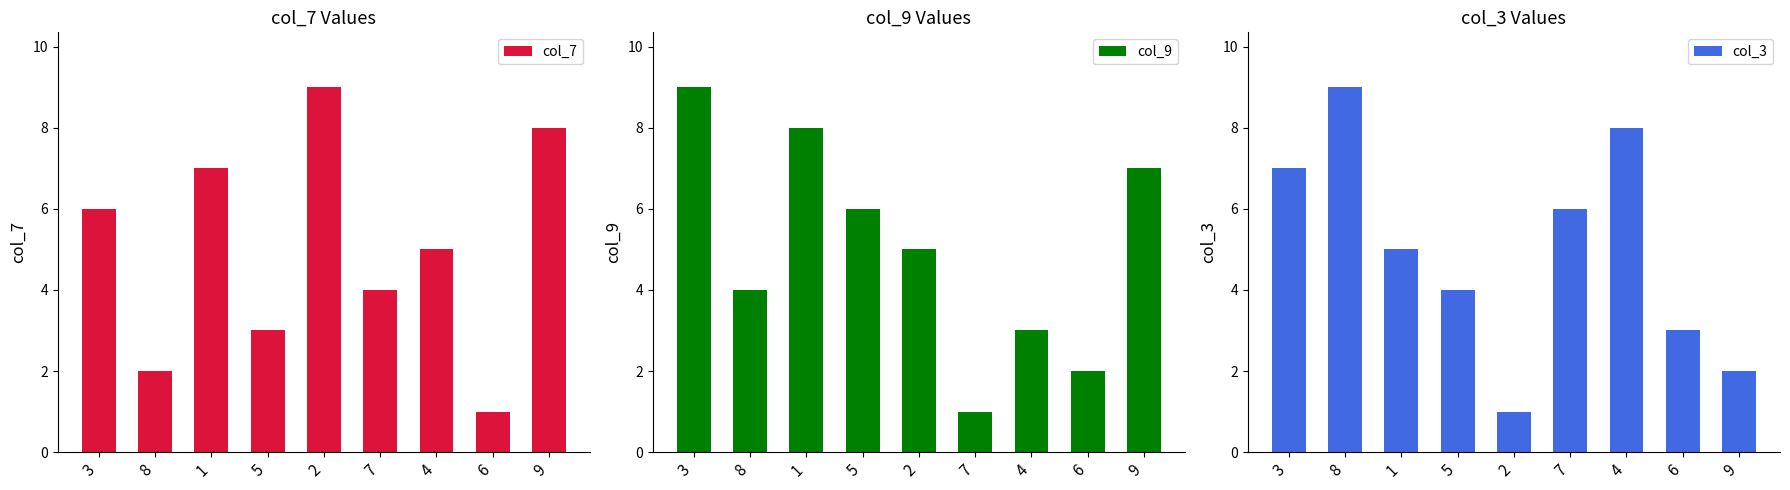

What is the minimum value for col_9?

1